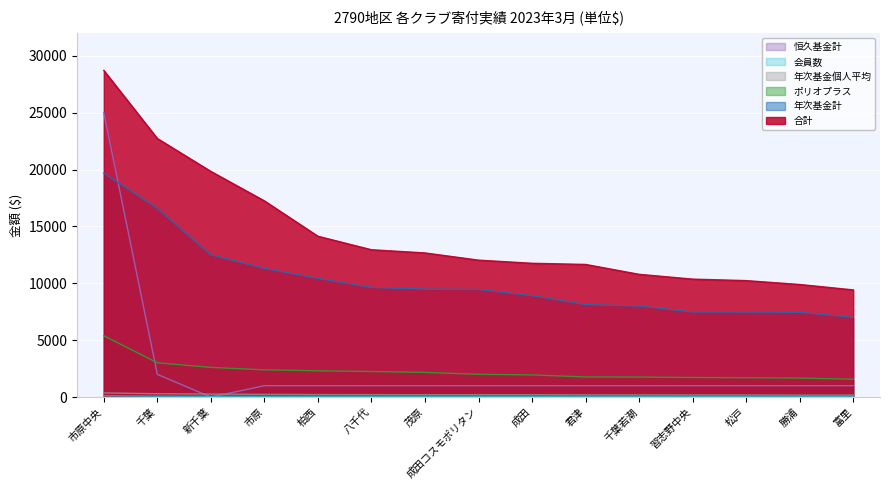

Reading right to left, transcribe all the data shown in this chart.

合計: 9419.8	9897.2	10237.5	10367.6	10790.7	11659.4	11761.5	12036.9	12670.3	12950.5	14136.9	17245.6	19835.0	22729.3	28714.1
年次基金計: 7000.0	7450.0	7473.9	7477.1	8000.0	8122.3	8913.8	9453.0	9487.1	9637.1	10429.4	11305.2	12500.0	16592.3	19681.8
ポリオプラス: 1570.3	1670.3	1701.3	1720.3	1757.6	1767.1	1945.9	2000.0	2166.7	2245.9	2307.6	2392.8	2608.4	3010.3	5391.8
年次基金個人平均: 169.2	172.1	185.2	185.3	192.3	193.1	207.6	208.3	208.8	213.3	221.1	238.9	266.1	295.4	364.5
会員数: 44.0	45.0	49.0	52.0	53.0	54.0	54.0	56.0	56.0	57.0	60.0	63.0	68.0	74.0	109.0
恒久基金計: 1000.0	1000.0	1000.0	1000.0	1000.0	1000.0	1000.0	1000.0	1000.0	1000.0	1000.0	1000.0	0.0	2000.0	25000.0